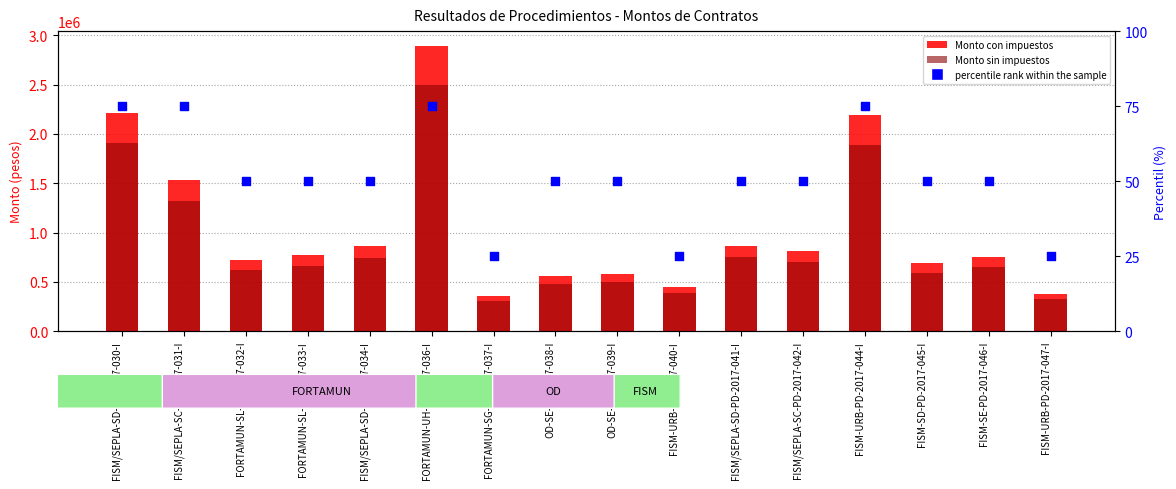

Which series has the largest total across all categories?

Monto con impuestos